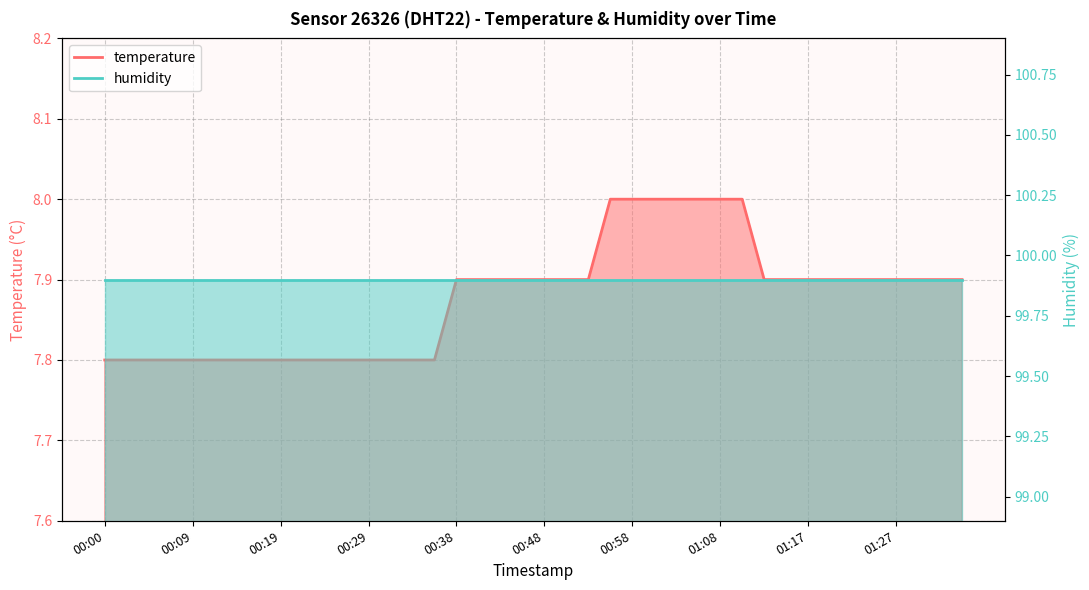

What is the difference between the maximum and minimum values?

0.2